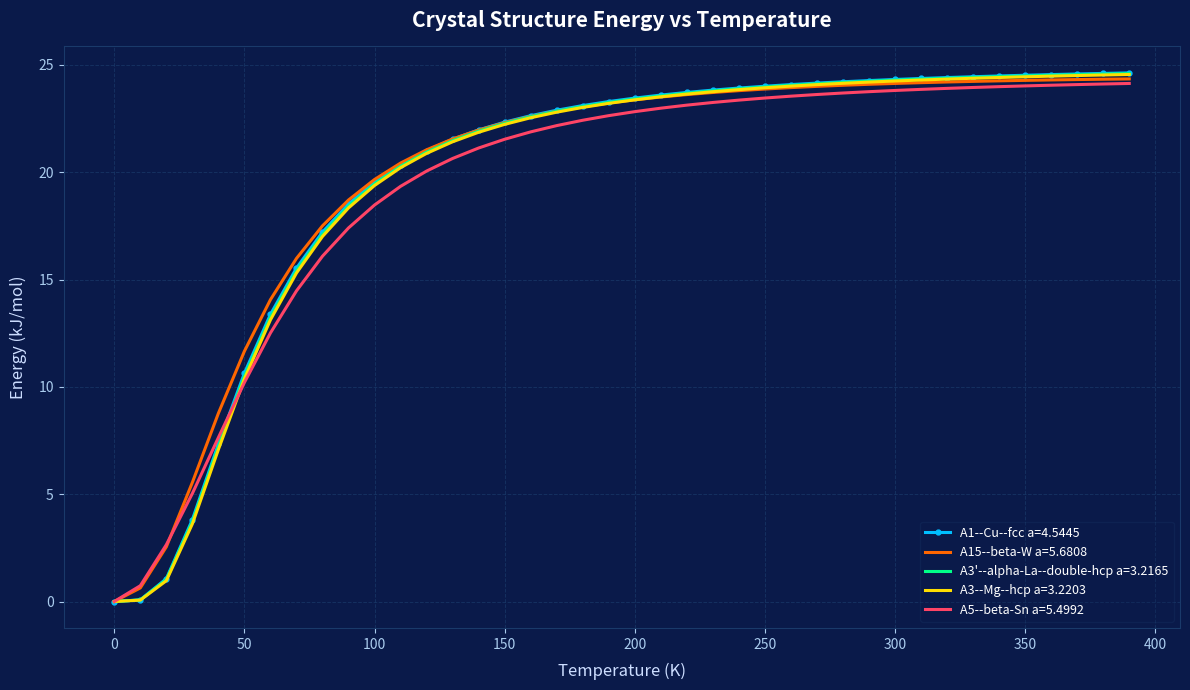

What is the greatest value displayed?

24.6